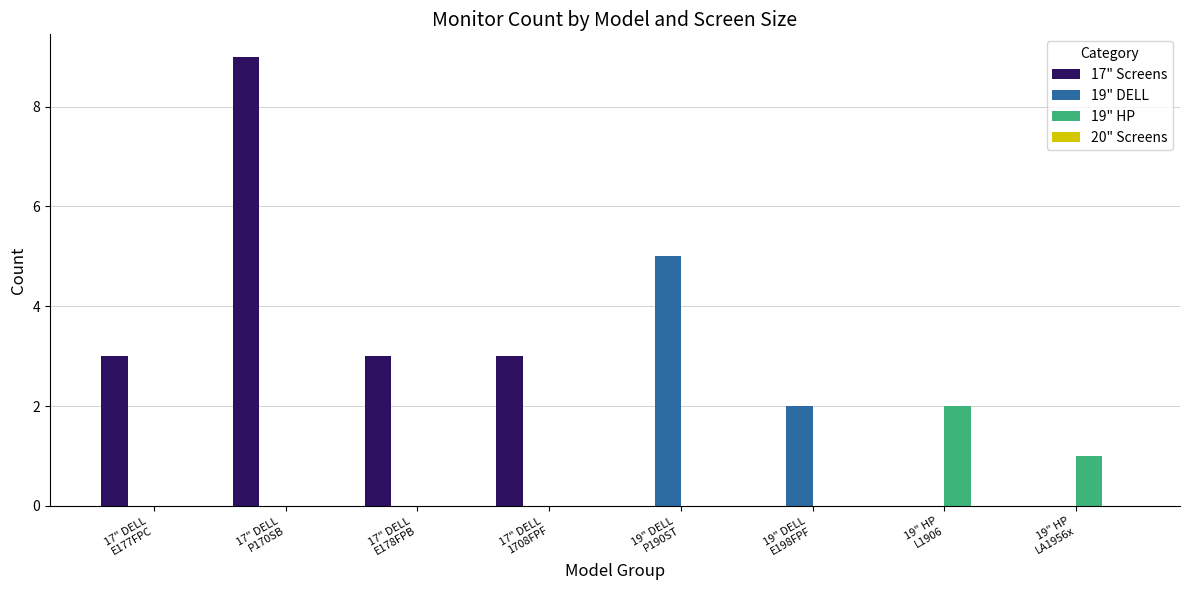

Which series has the largest total across all categories?

17" Screens